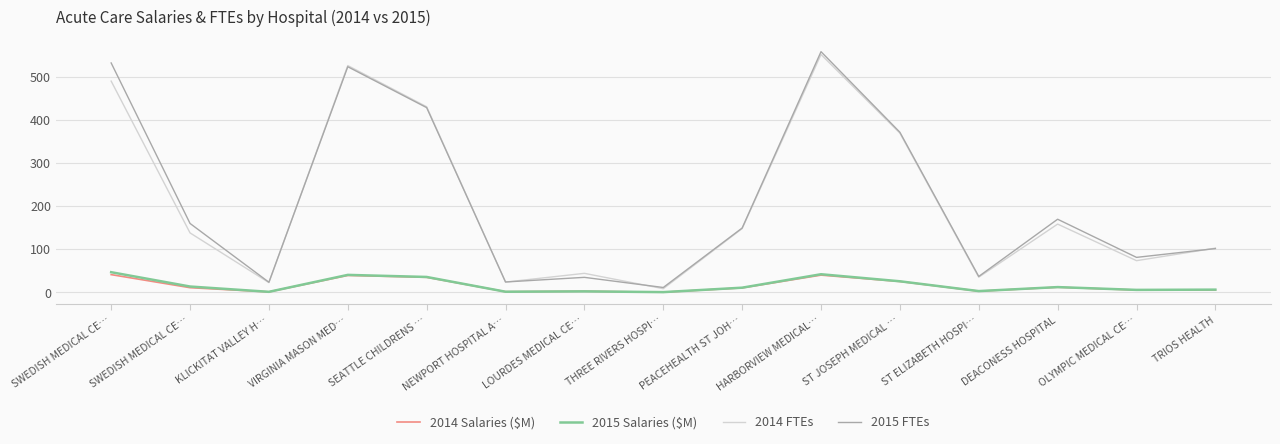

How many lines are shown in the chart?

4